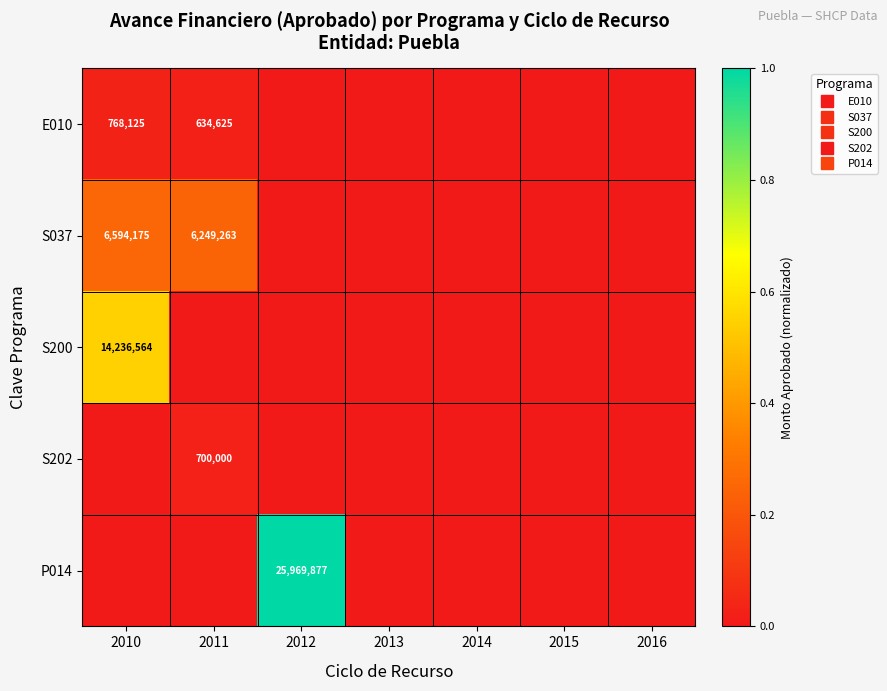

Count the number of data series in this chart.

5